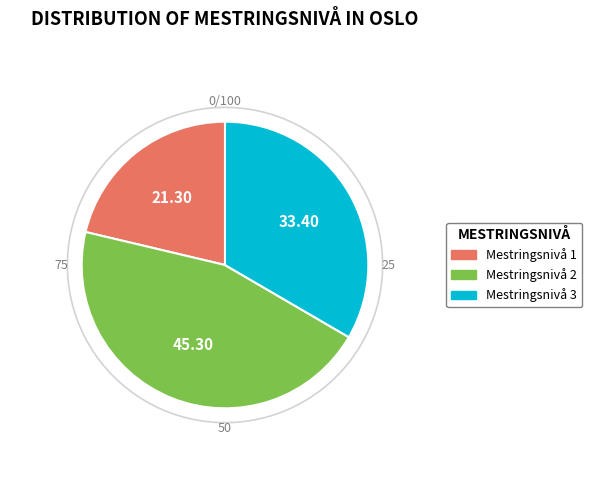

To the nearest percent, what is the difference between the largest and smallest slice percentages?

24%